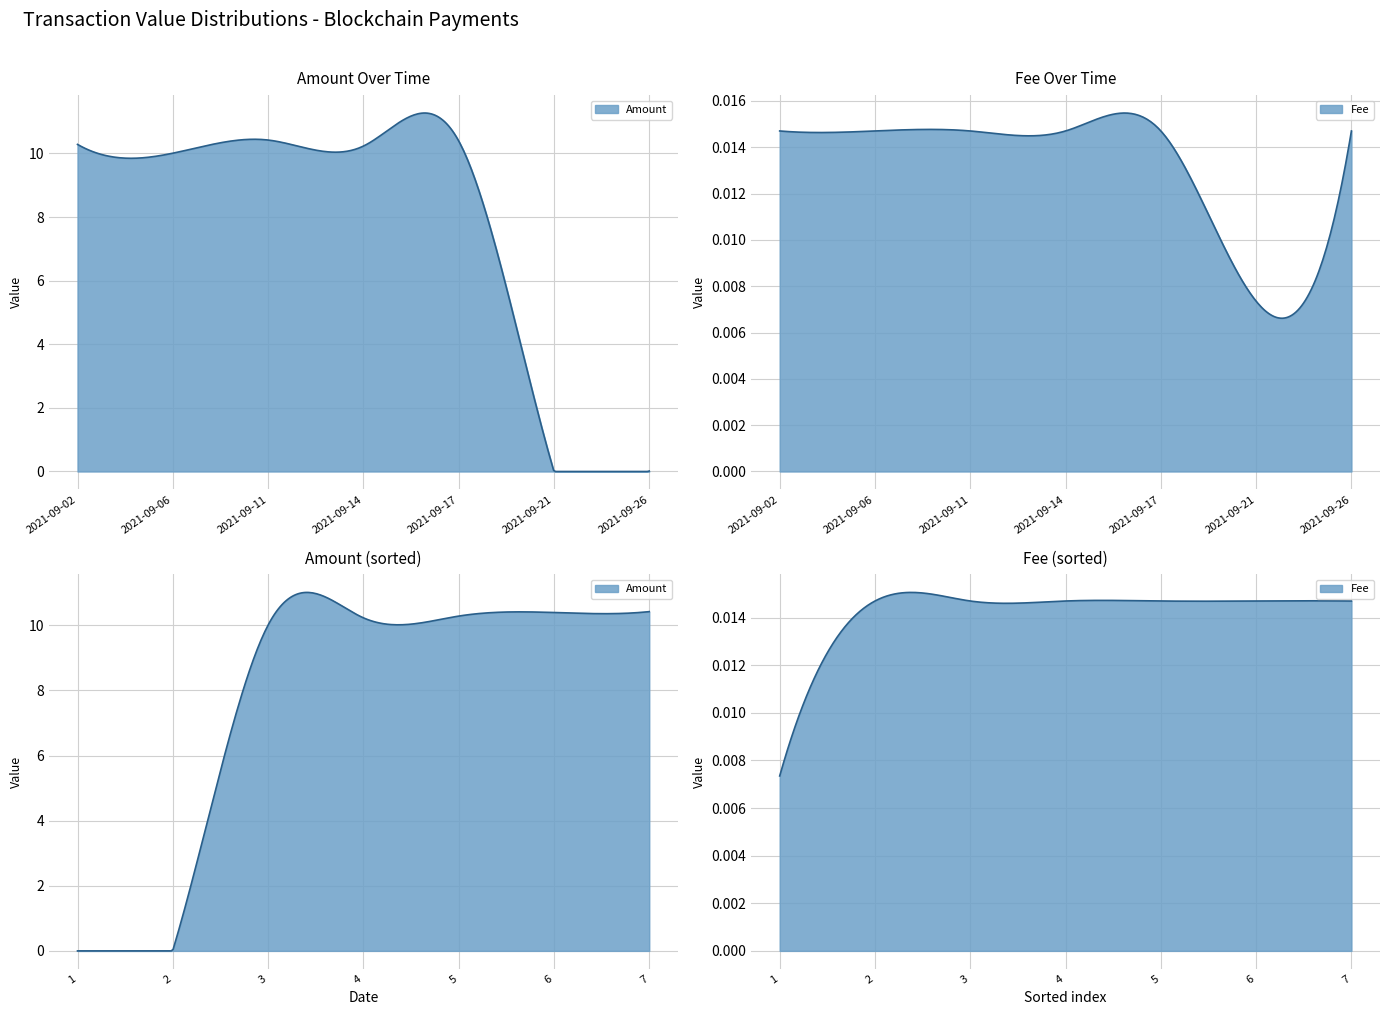

What is the difference between the maximum and minimum values in the Amount series?

10.4